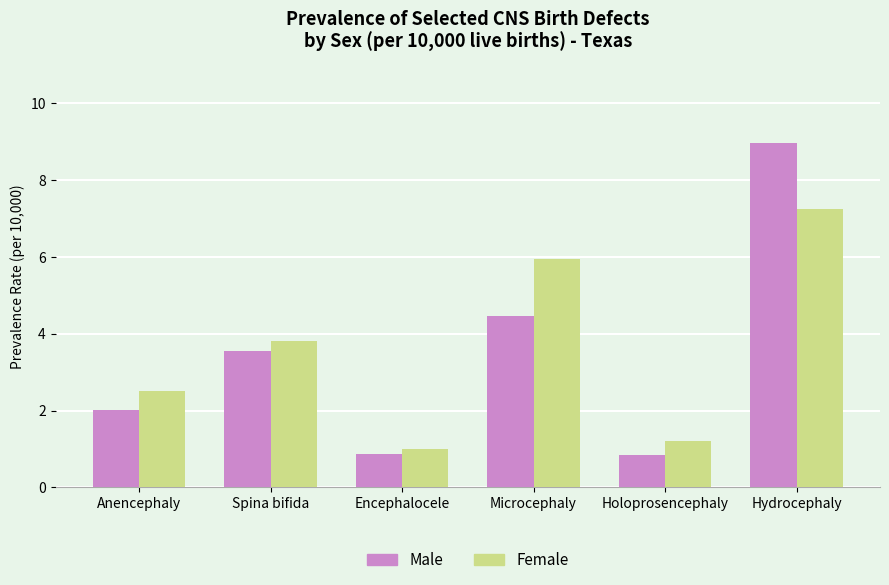

At which label does Female first exceed 3?

Spina bifida